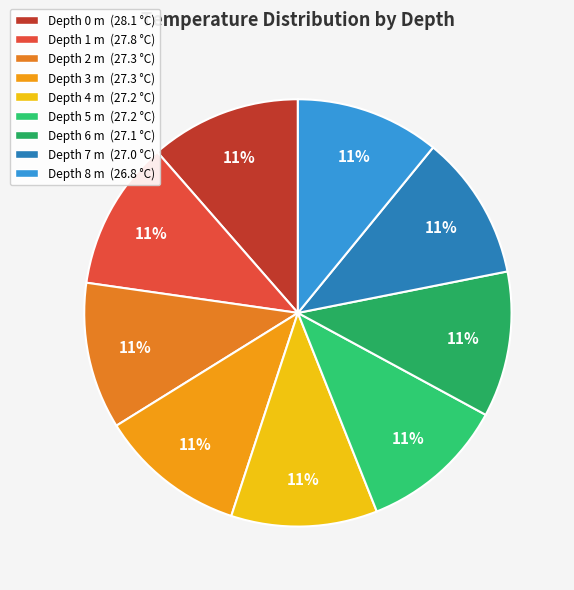

Rank the categories by value from lowest to highest.

Depth 8, Depth 7, Depth 6, Depth 4, Depth 5, Depth 2, Depth 3, Depth 1, Depth 0